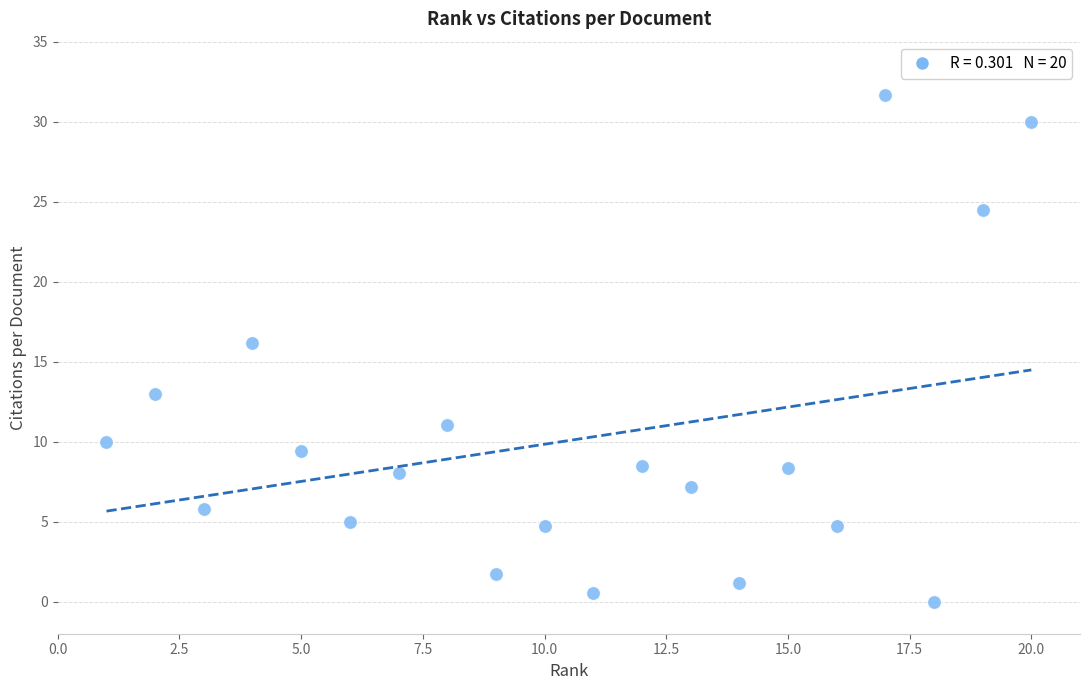

What Y value in the scatter plot is closest to 15?

16.1